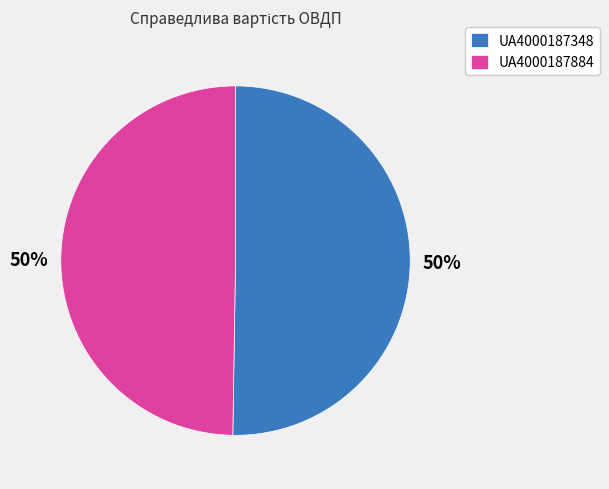

Approximately how many times larger is the value at UA4000187884 compared to UA4000187348?

1.0